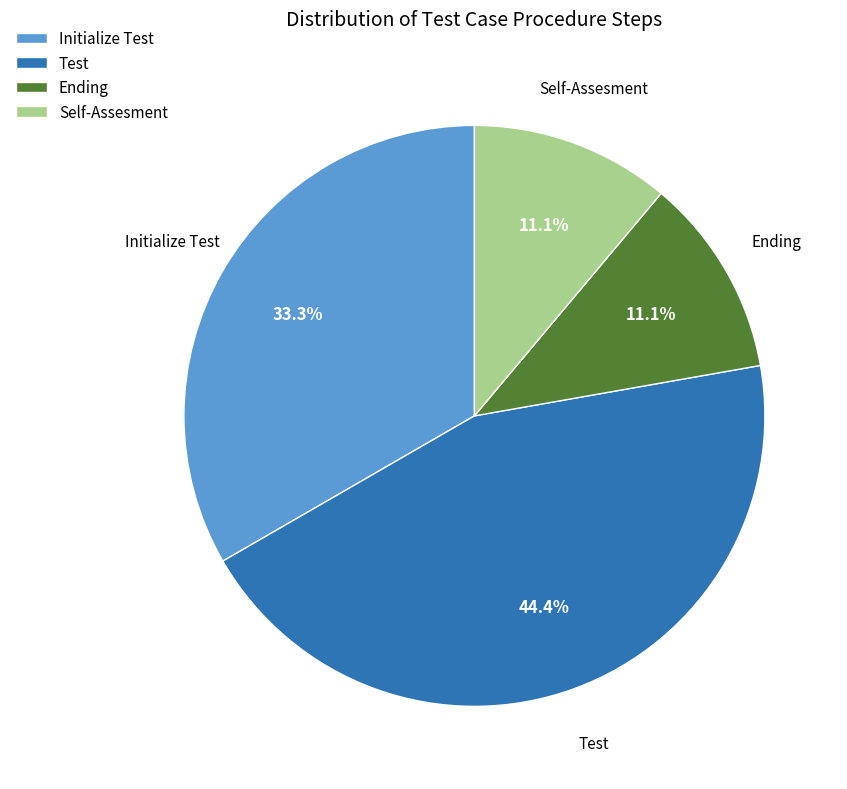

What is the ratio of the value at Ending to the value at Initialize Test?

0.3